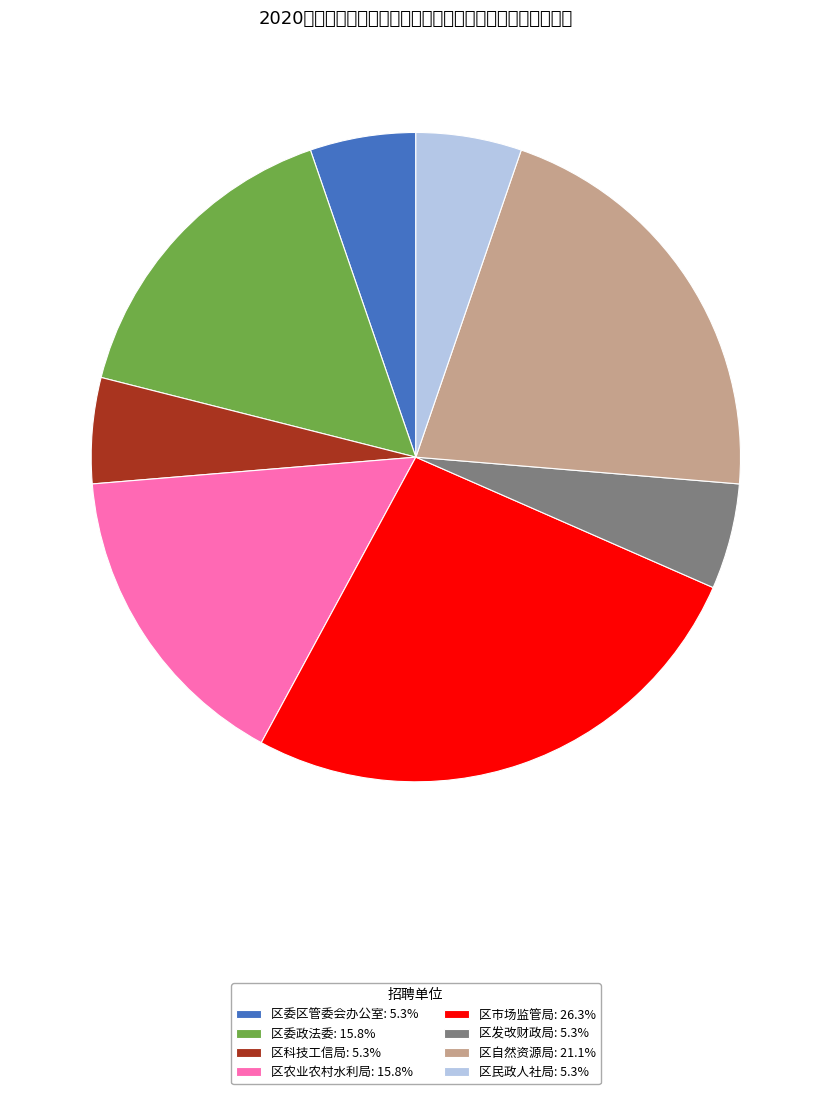

Is the sum of 区发改财政局 and 区民政人社局 greater than half?

No